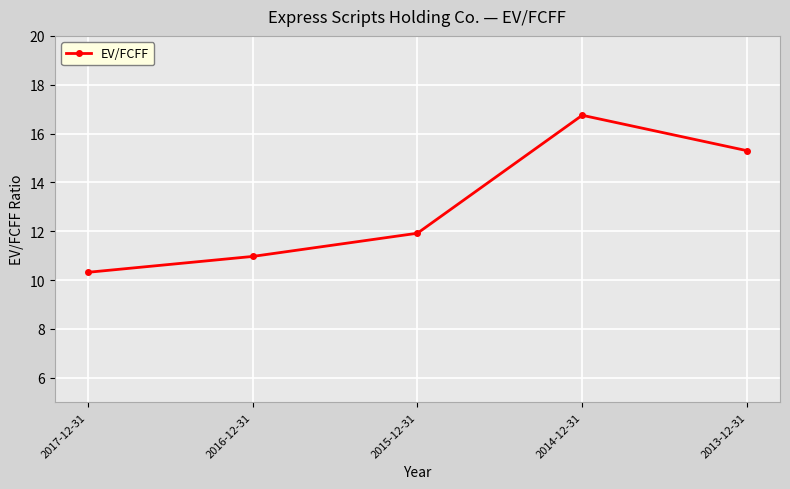

What is the difference between the maximum and minimum values?

6.4